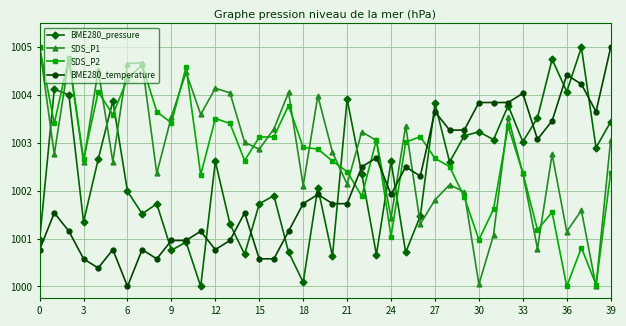

After their last crossing, which series has the higher values: BME280_pressure or BME280_temperature?

BME280_temperature